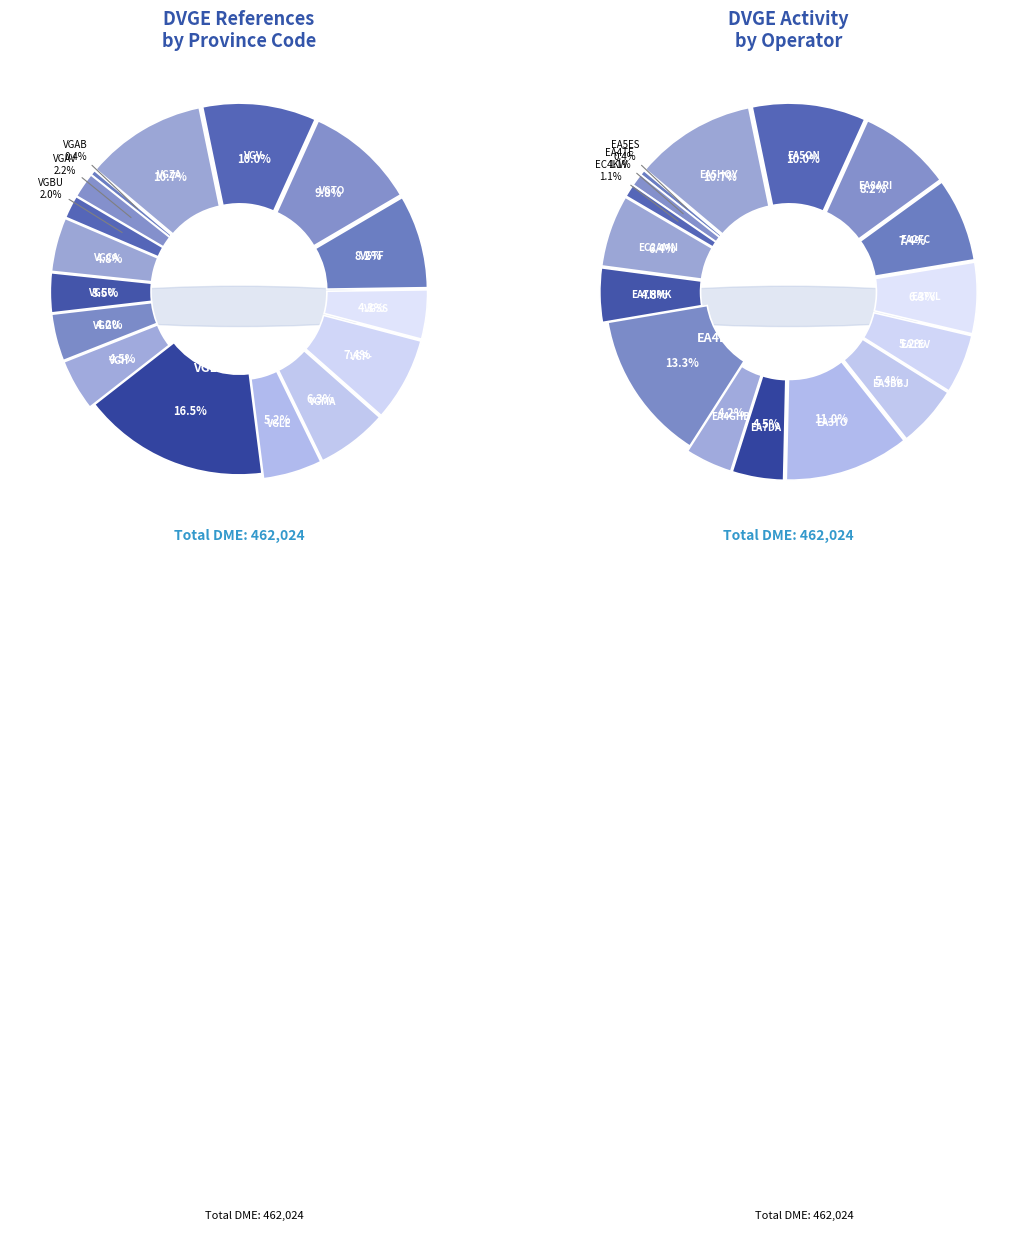

Combined, do VGV-213 and VGZA-179 account for over 50%?

No